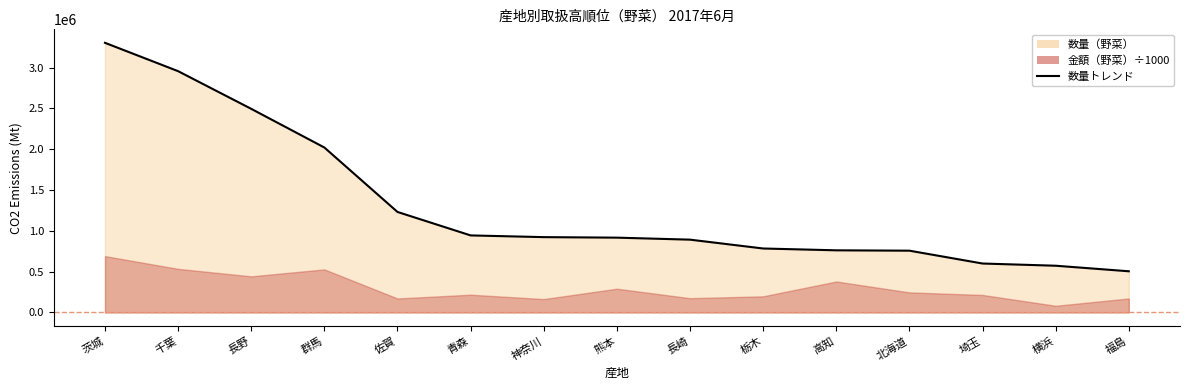

True or false: the data has more than 2 interior local peaks.

False